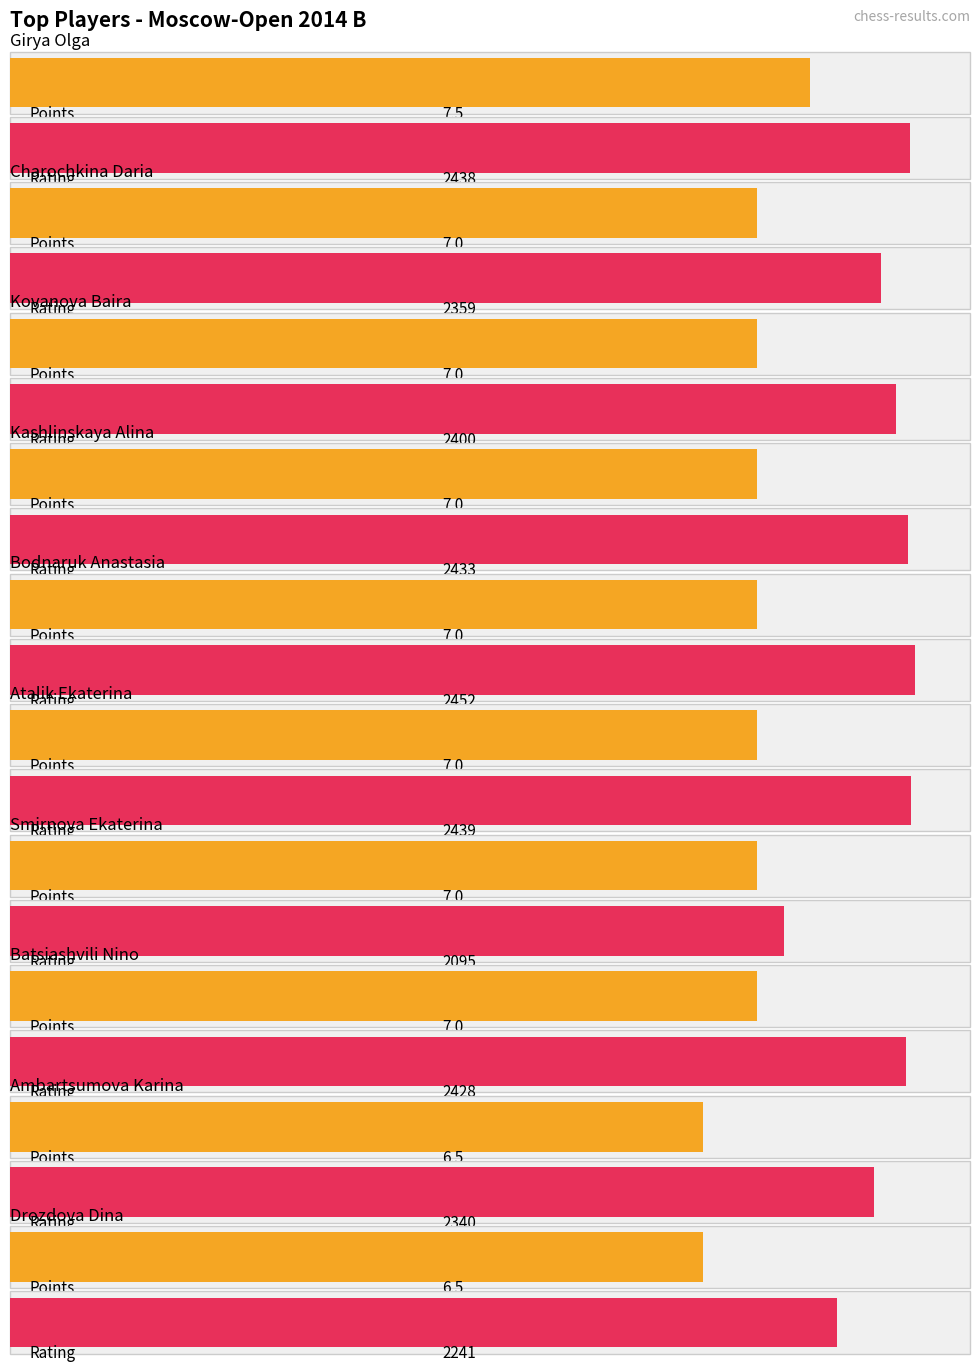

Count the number of data series in this chart.

2